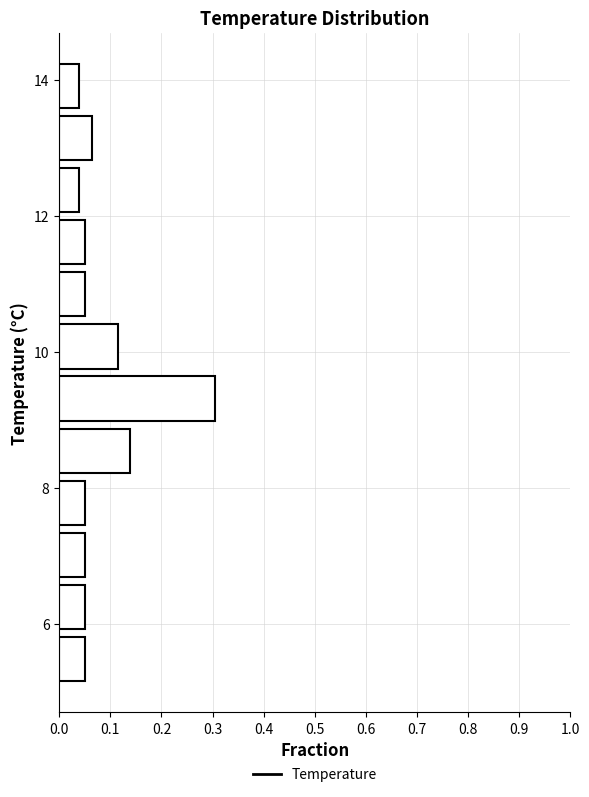

Around what value on the y-axis is the longest bar? Give the approximate position of its centre, as read against the axis.

9.4